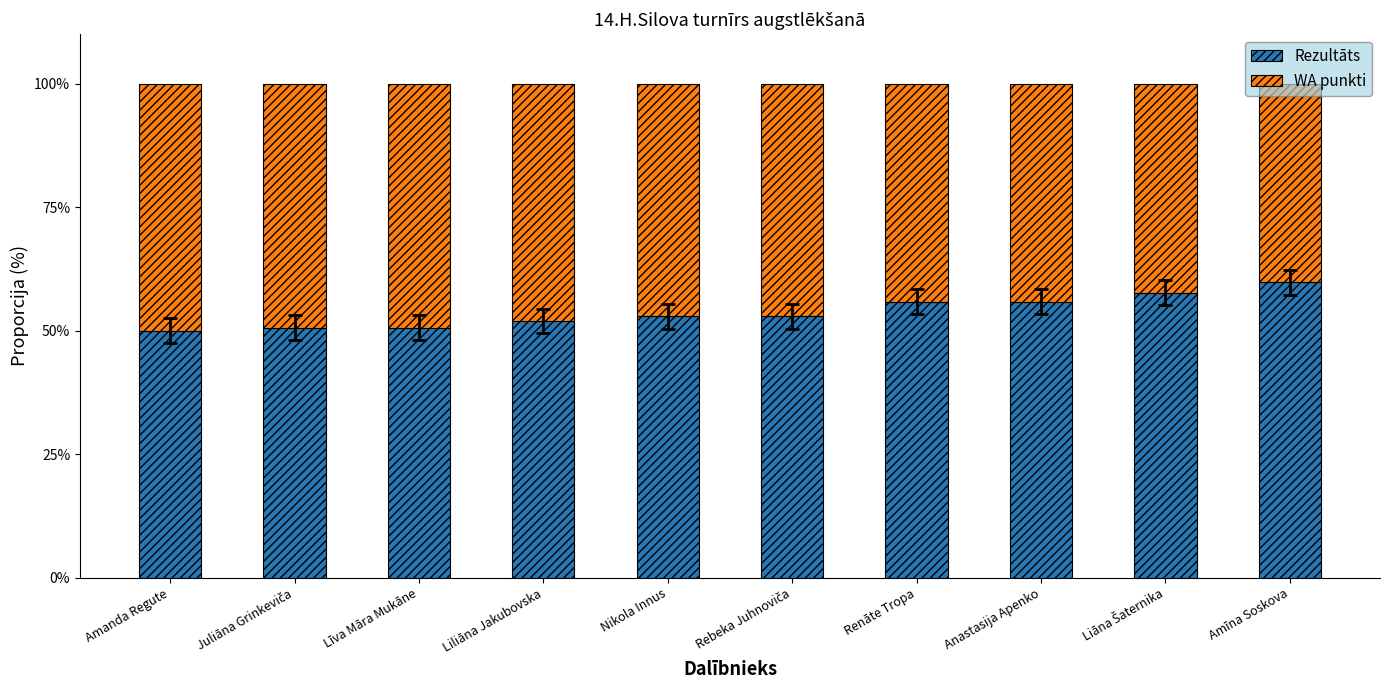

True or false: Rezultāts has a value of 33.8 at Anastasija Apenko.

False